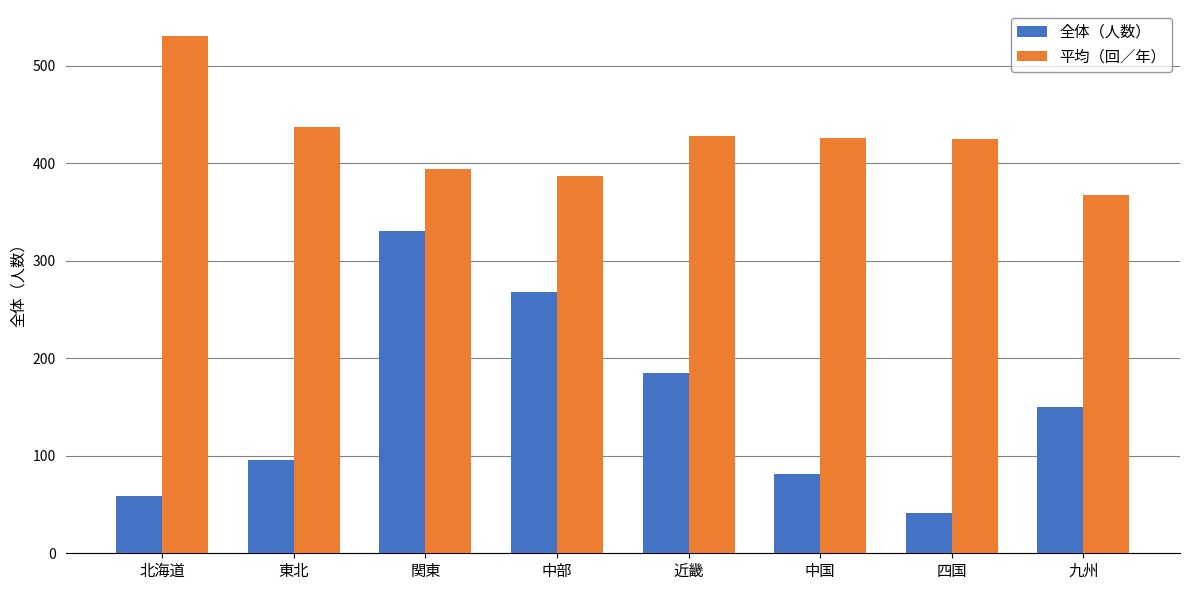

How many groups of bars are there?

8